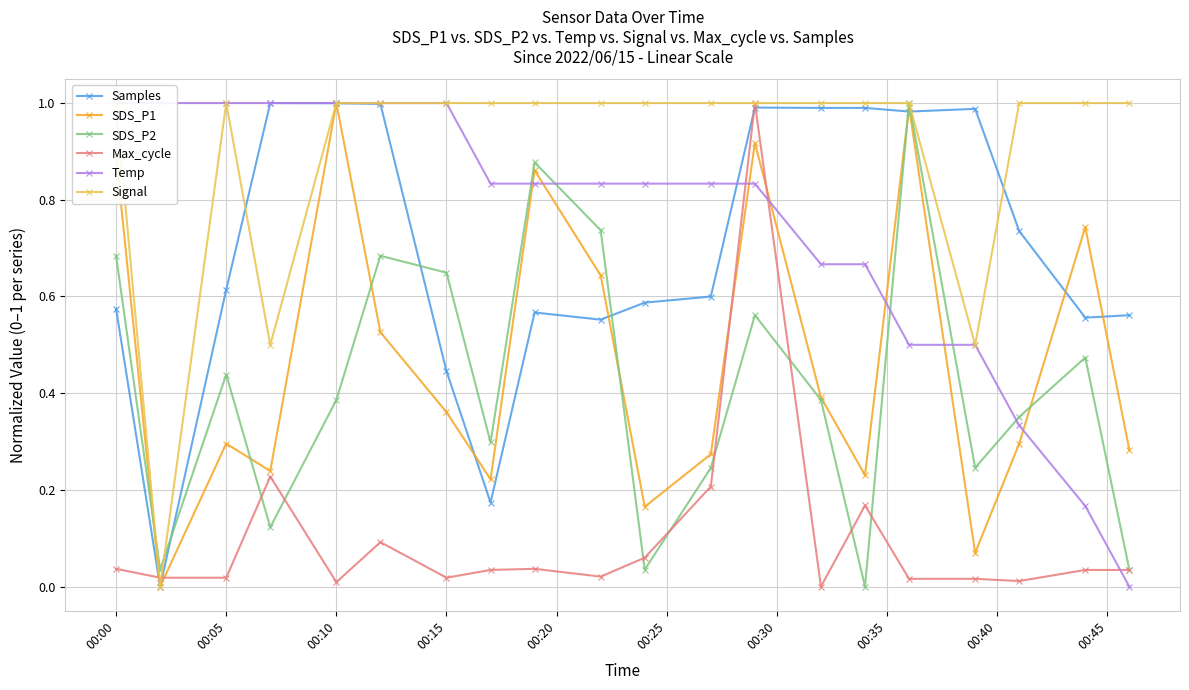

How many interior local peaks does the Samples series have?

5